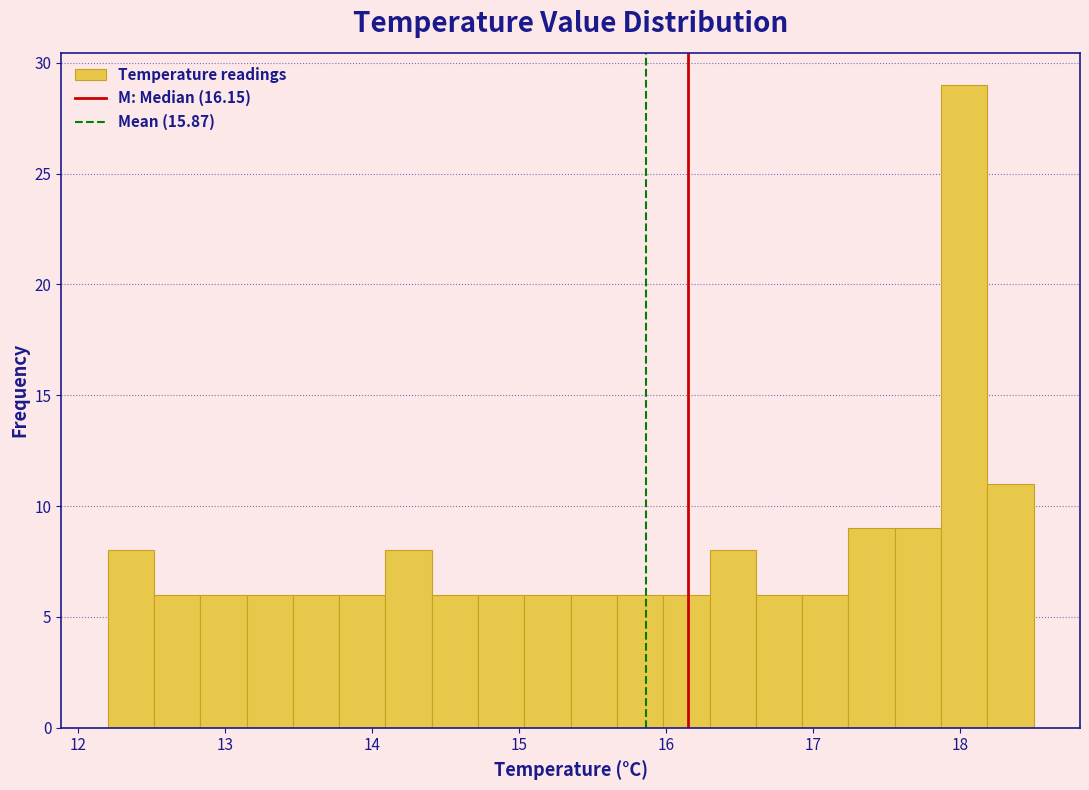

Read against the x-axis, roughly where is the centre of the tallest bar?

18.0